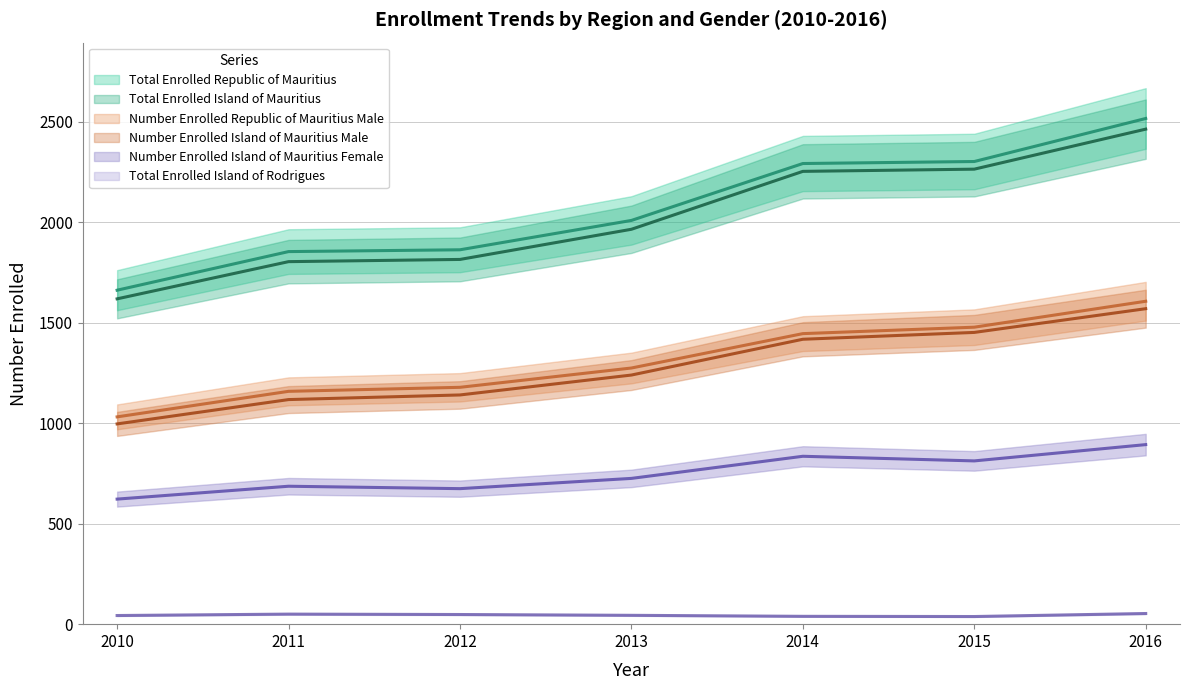

How many lines are shown in the chart?

6